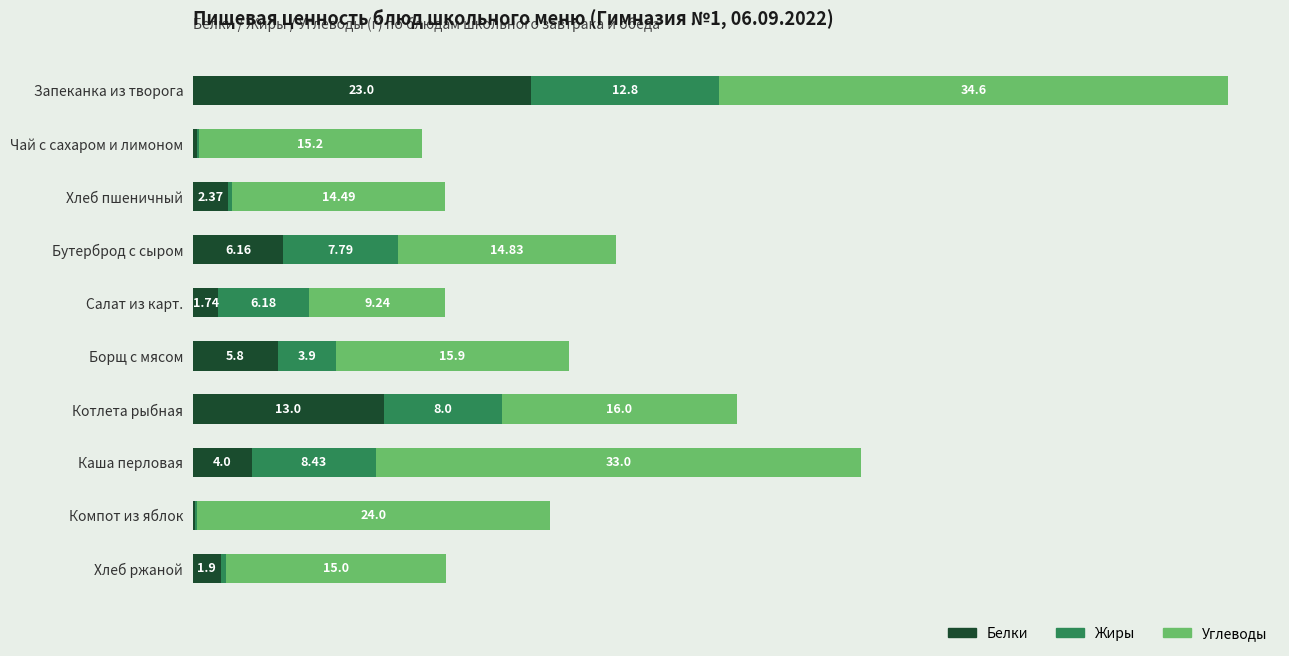

At which category is the sum across all series the highest?

Запеканка из творога